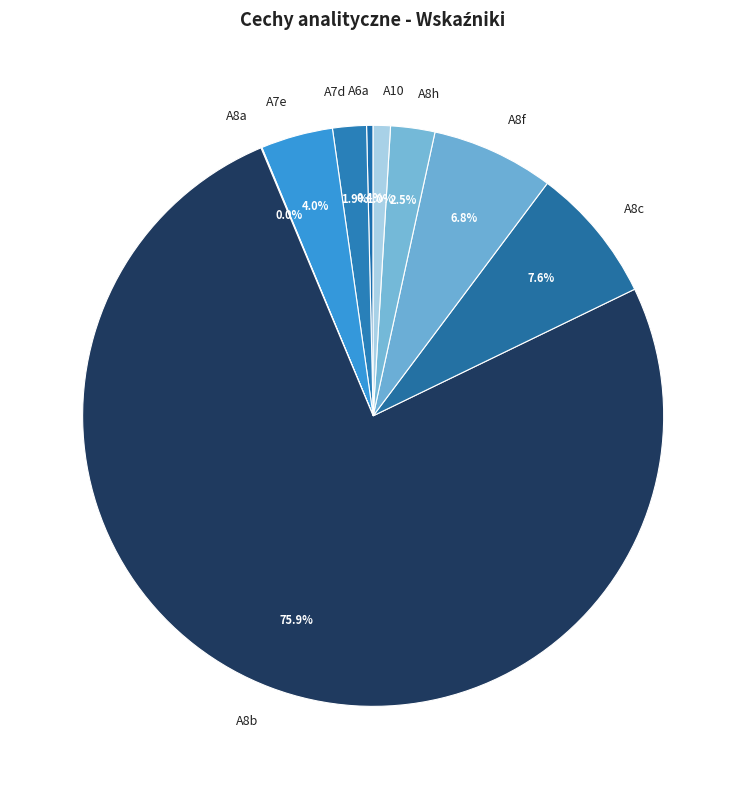

Is there any slice that represents more than half of the pie?

Yes